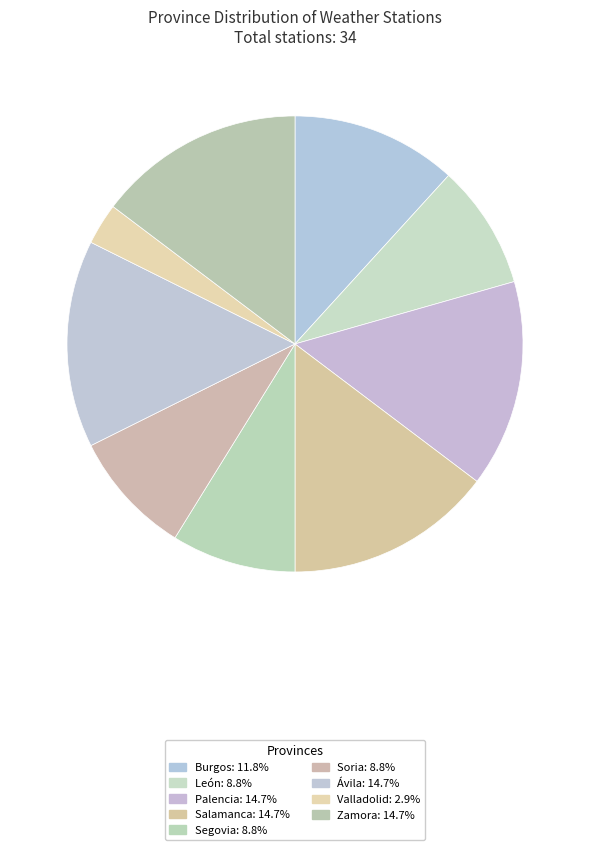

Which has a higher value, Palencia or Soria?

Palencia